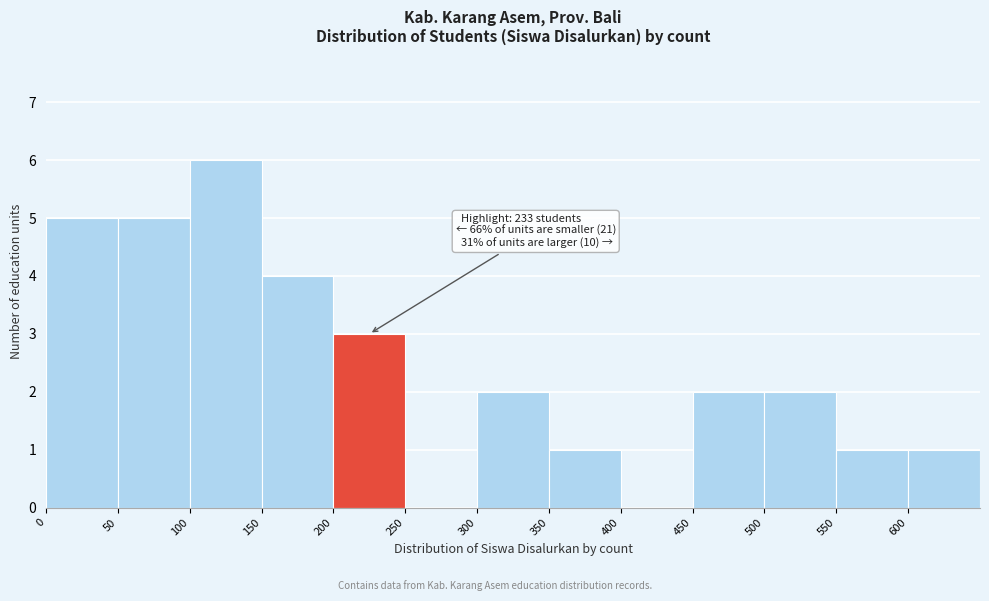

Which range on the x-axis has the tallest bar?

100 to 150